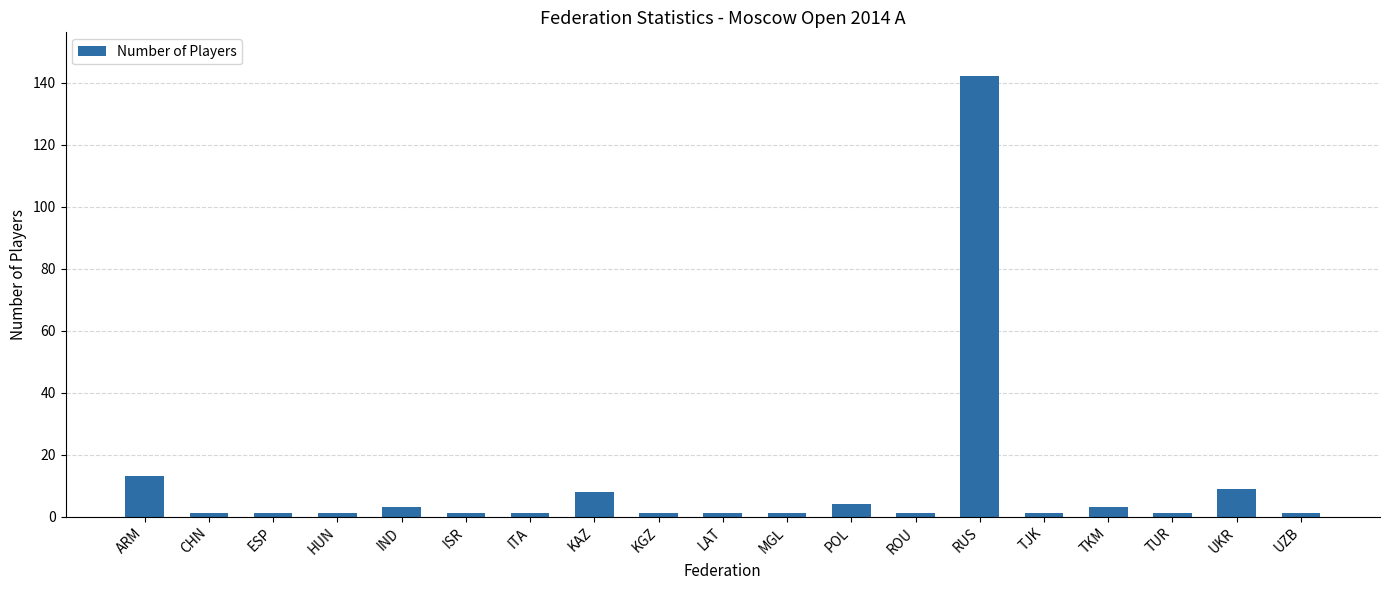

What is the value of the 16th bar from the left?

3